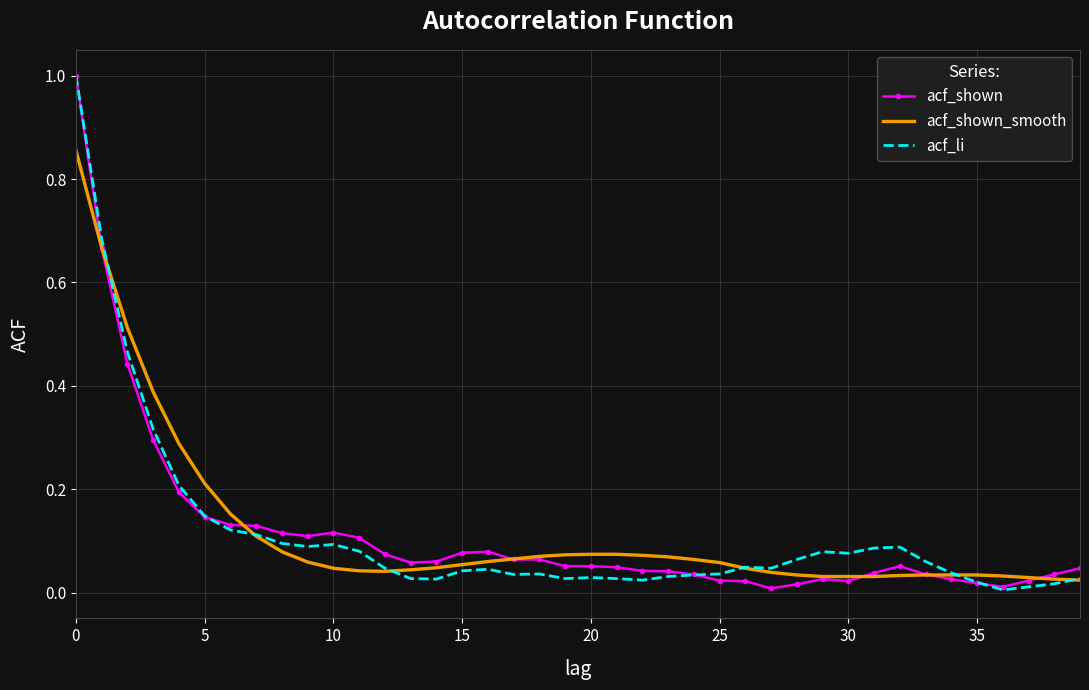

What is the maximum value shown in the chart?

1.0